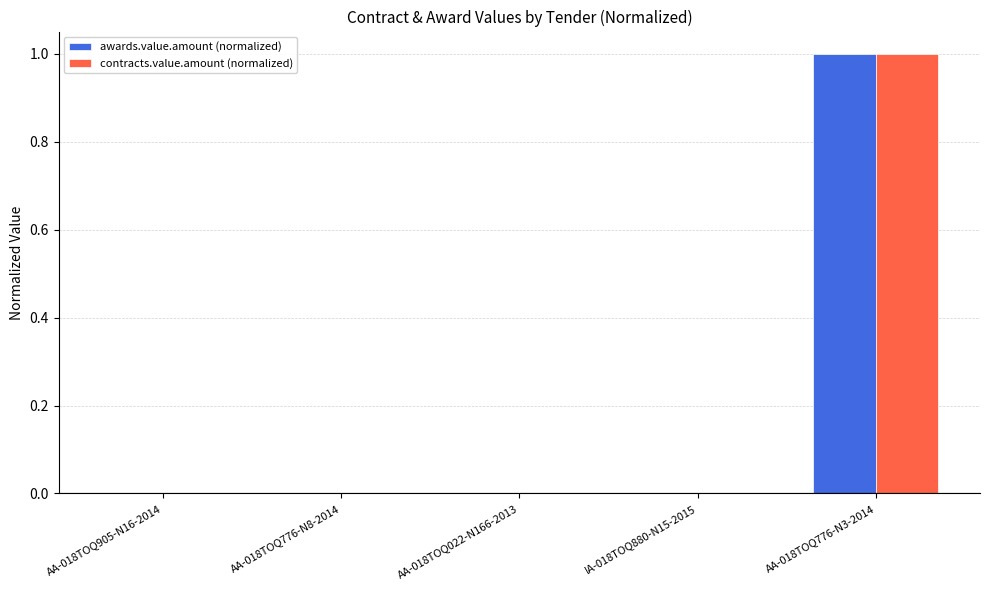

At which category is the sum across all series the highest?

AA-018TOQ776-N3-2014